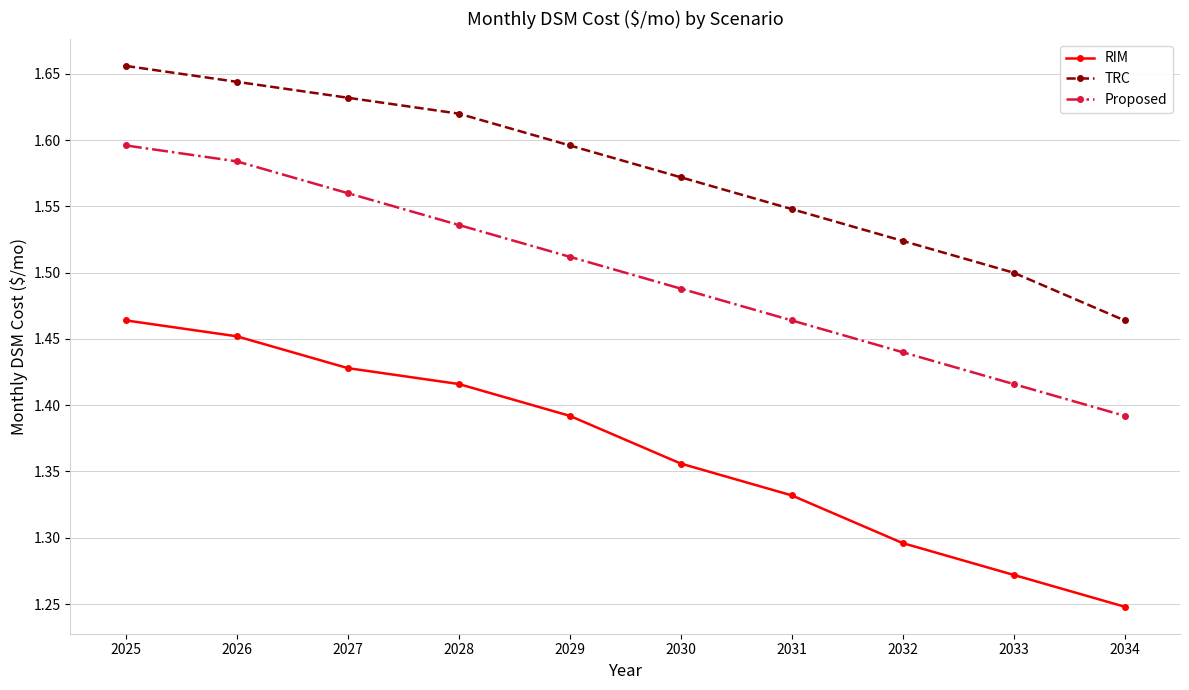

Does the chart have visible grid lines?

Yes